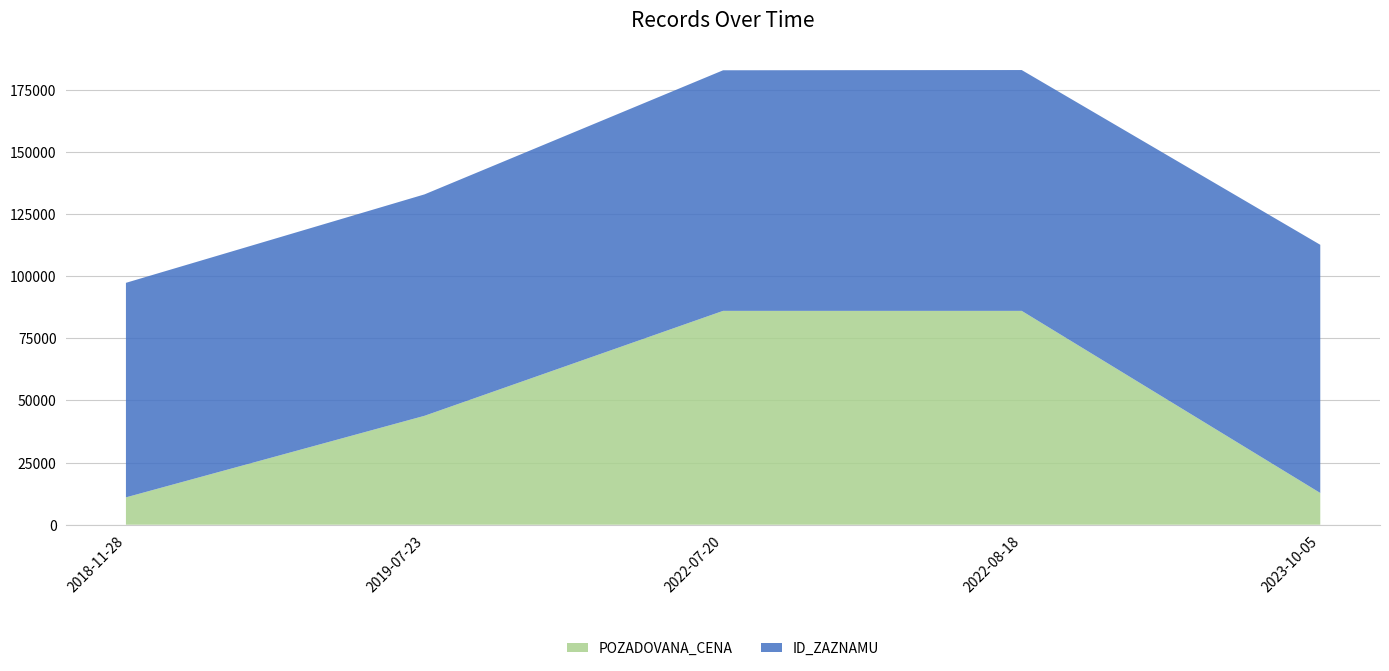

Reading right to left, what are all the values shown in this chart?

ID_ZAZNAMU: 99799	96833	96741	89036	86266
POZADOVANA_CENA: 12760	86000	86000	43800	11000